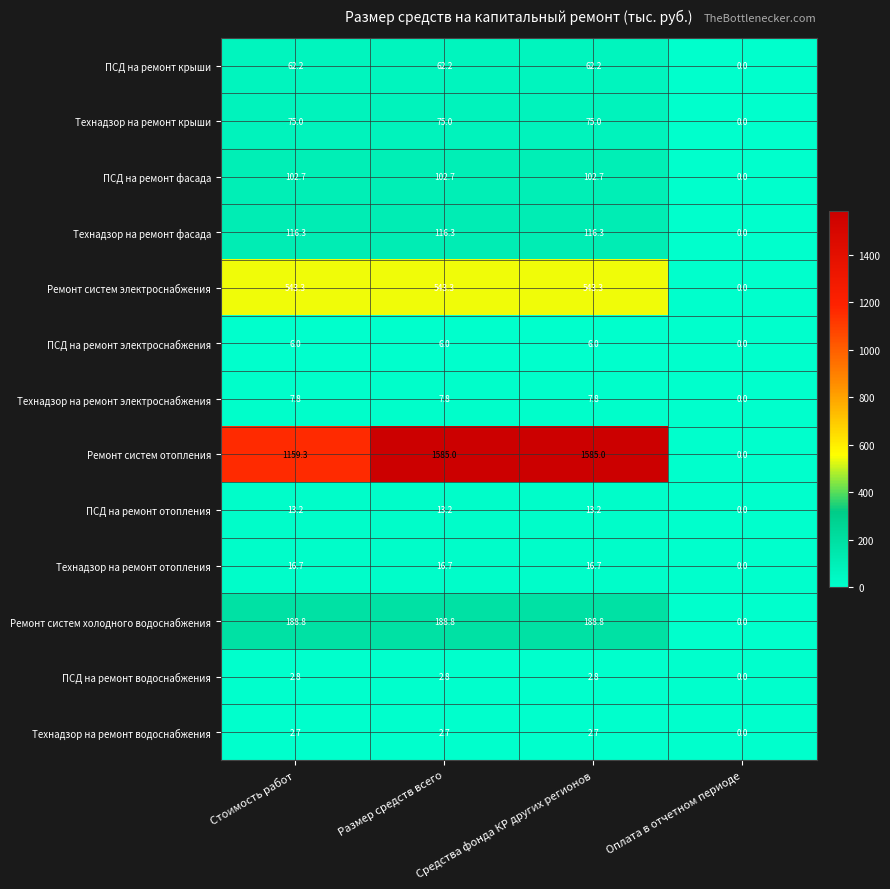

At which label does ПСД на ремонт фасада first exceed 102?

Стоимость работ